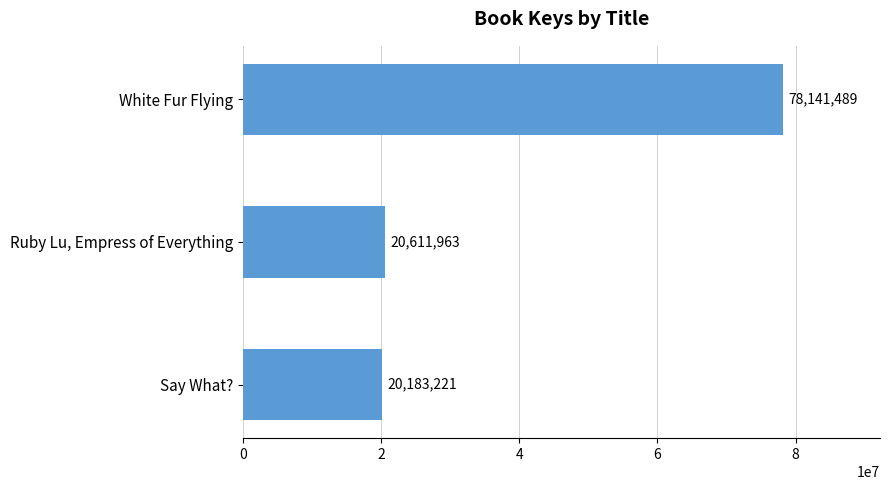

The value at Ruby Lu, Empress of Everything is 20611963. True or false?

True